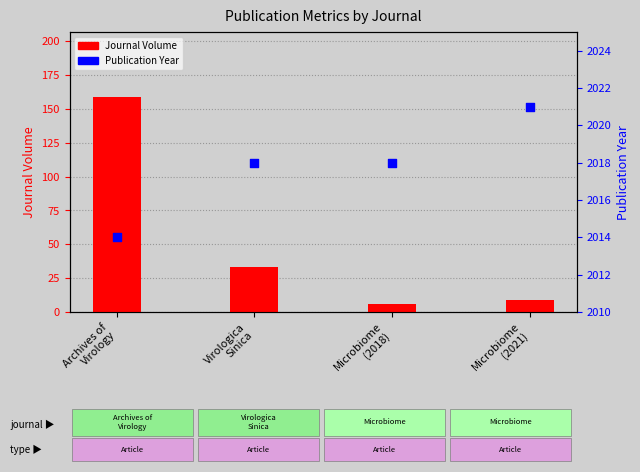

What are all the series names shown in the legend?

Journal Volume, Publication Year